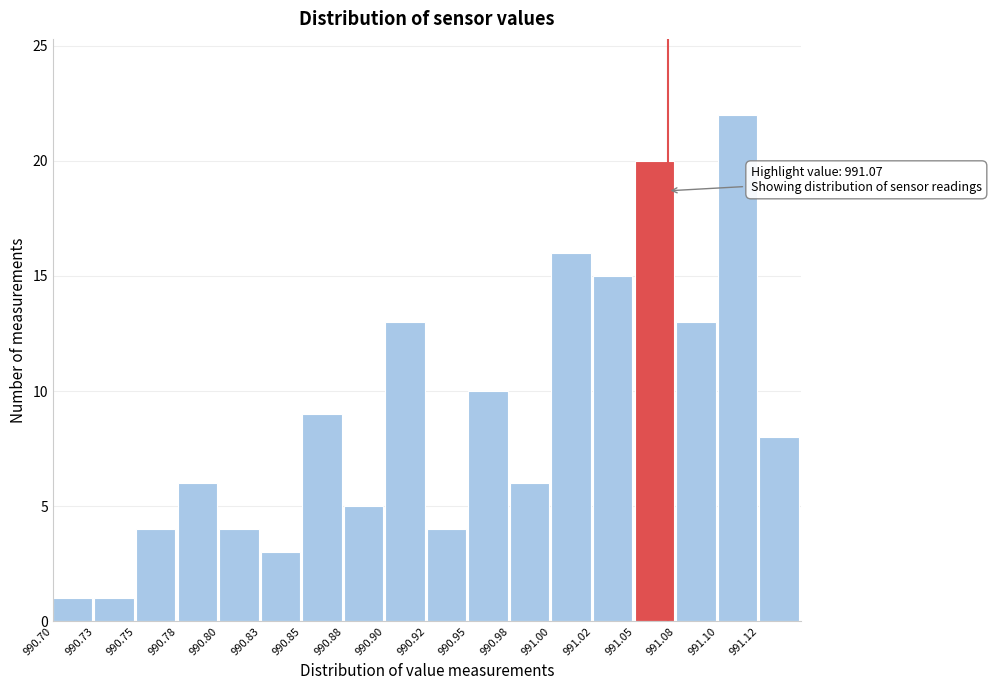

Reading right to left, transcribe all the data shown in this chart.

8	22	13	20	15	16	6	10	4	13	5	9	3	4	6	4	1	1